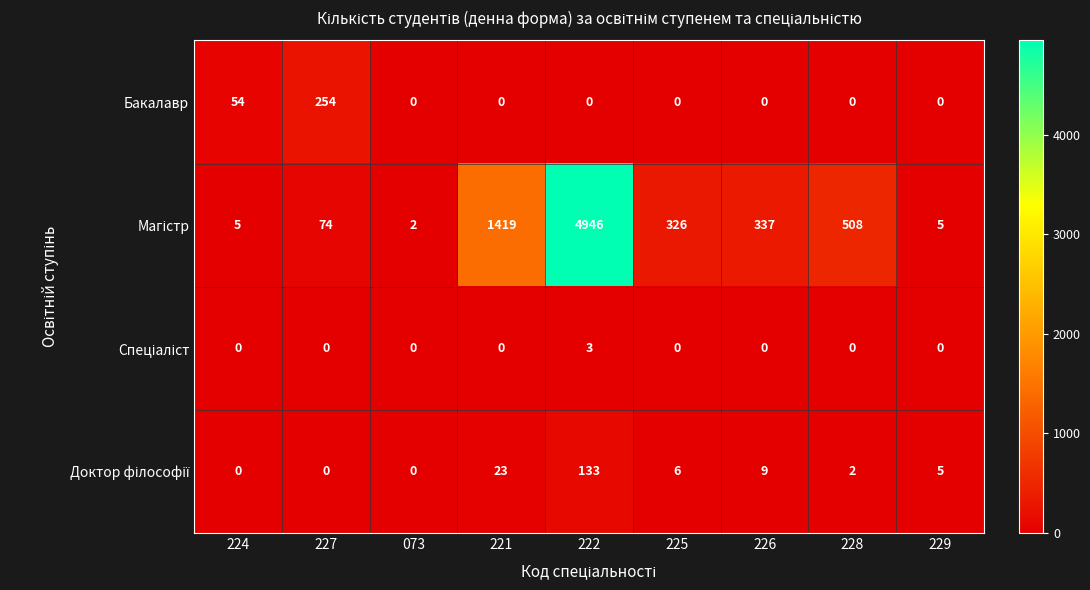

At which category is the sum across all series the highest?

222